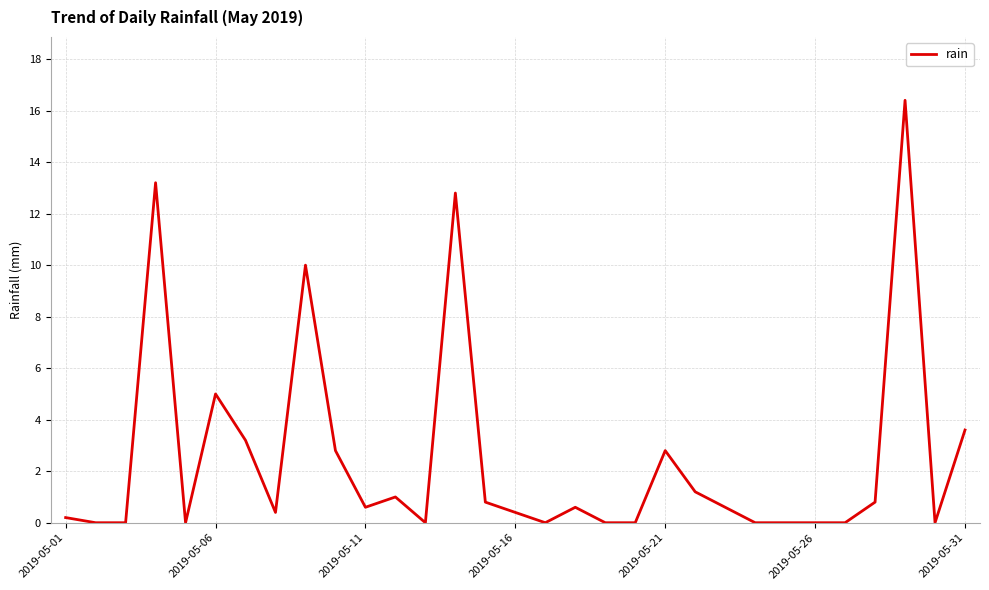

What is the maximum value shown in the chart?

16.4